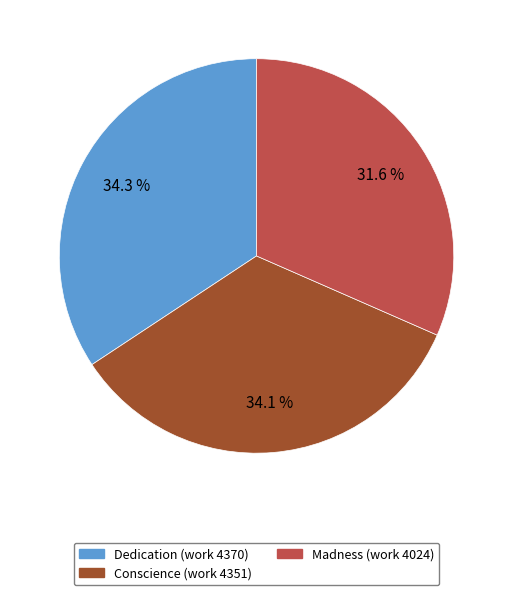

What percentage is the Conscience (work 4351) slice, to the nearest percent?

34%